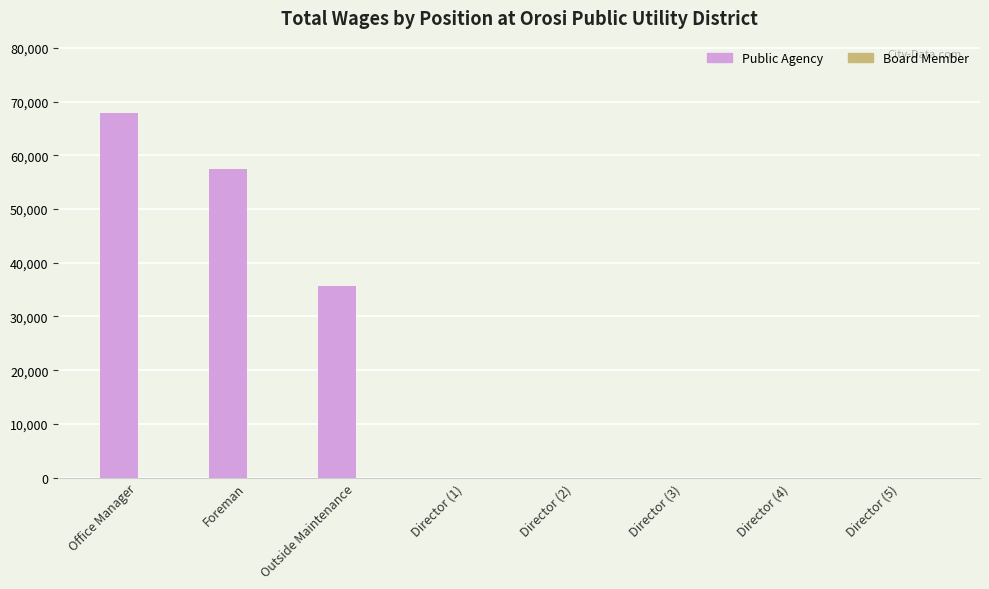

What is the change in value from Foreman to Outside Maintenance?

-21727